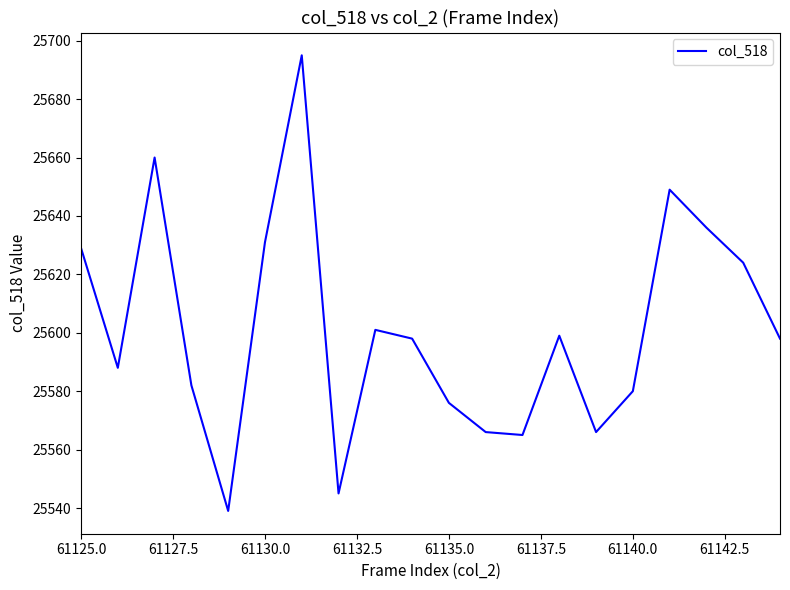

What is the difference between the maximum and minimum values?

156